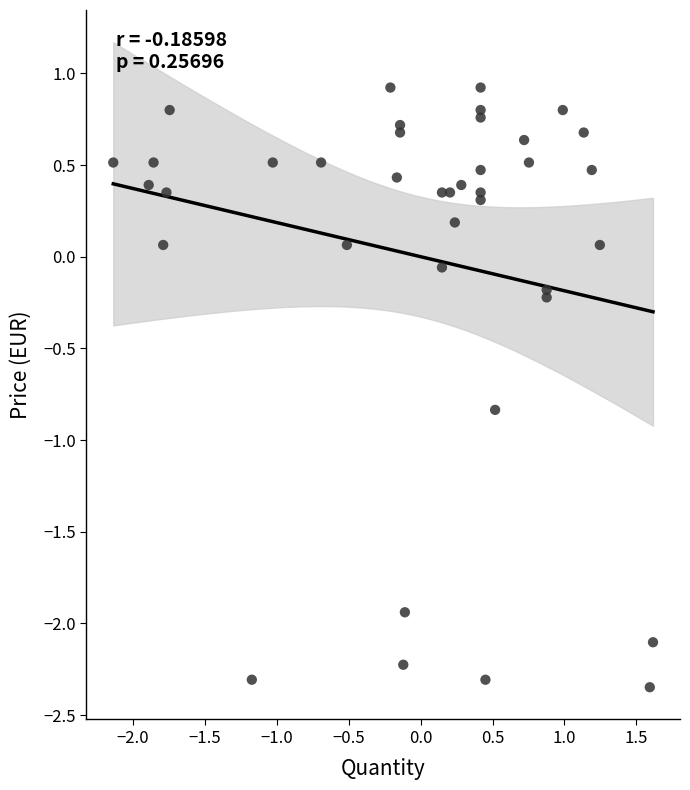

What is the range of Y values (max minus min)?

3.3